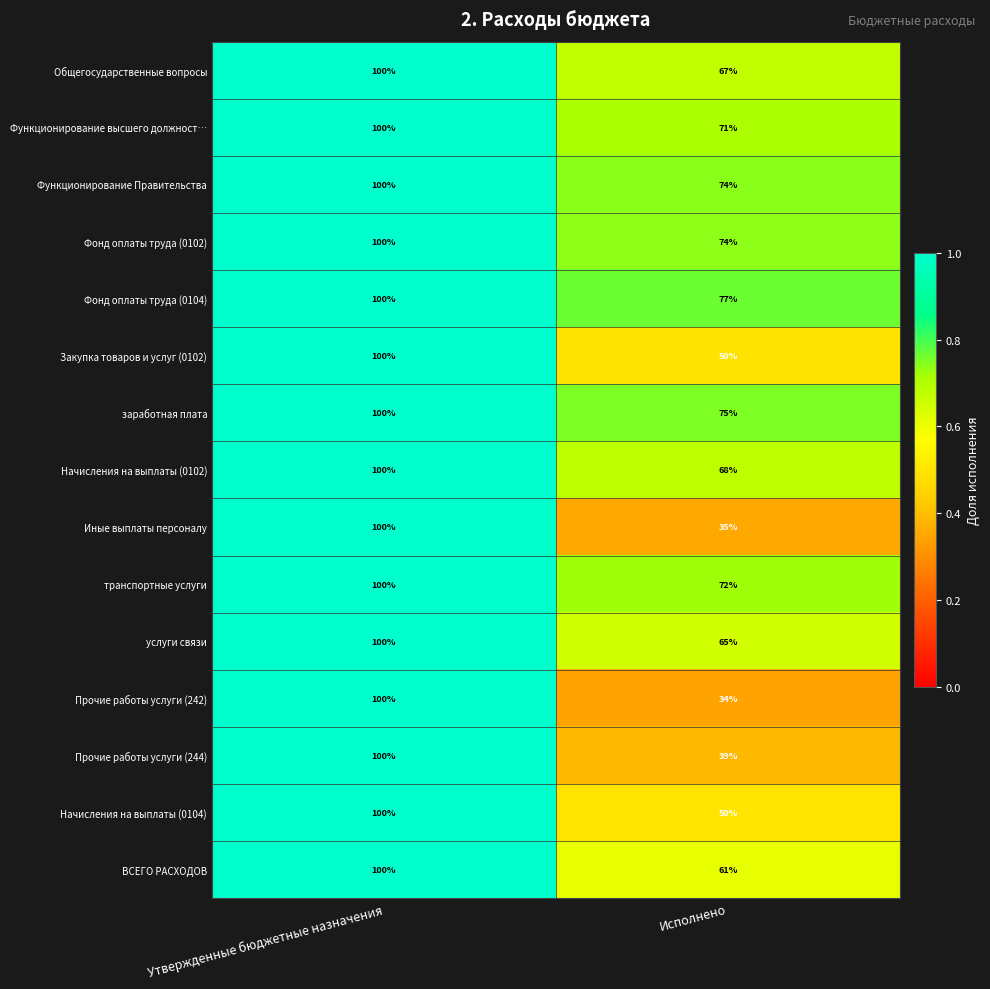

At which category is the sum across all series the highest?

Утвержденные бюджетные назначения